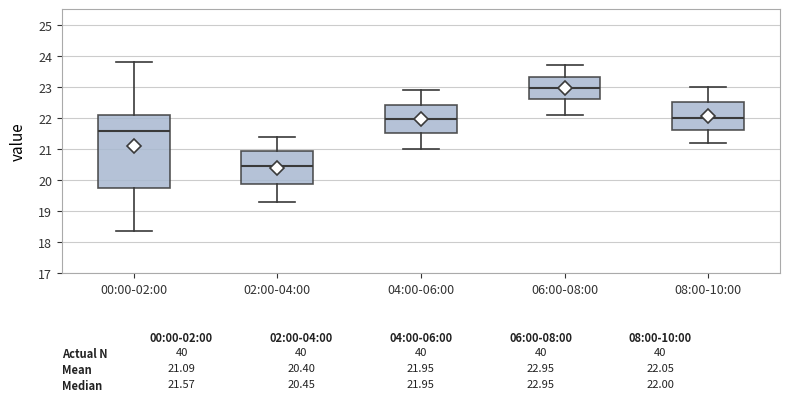

Comparing the boxes themselves (not the whiskers), which one is the tallest?

00:00-02:00